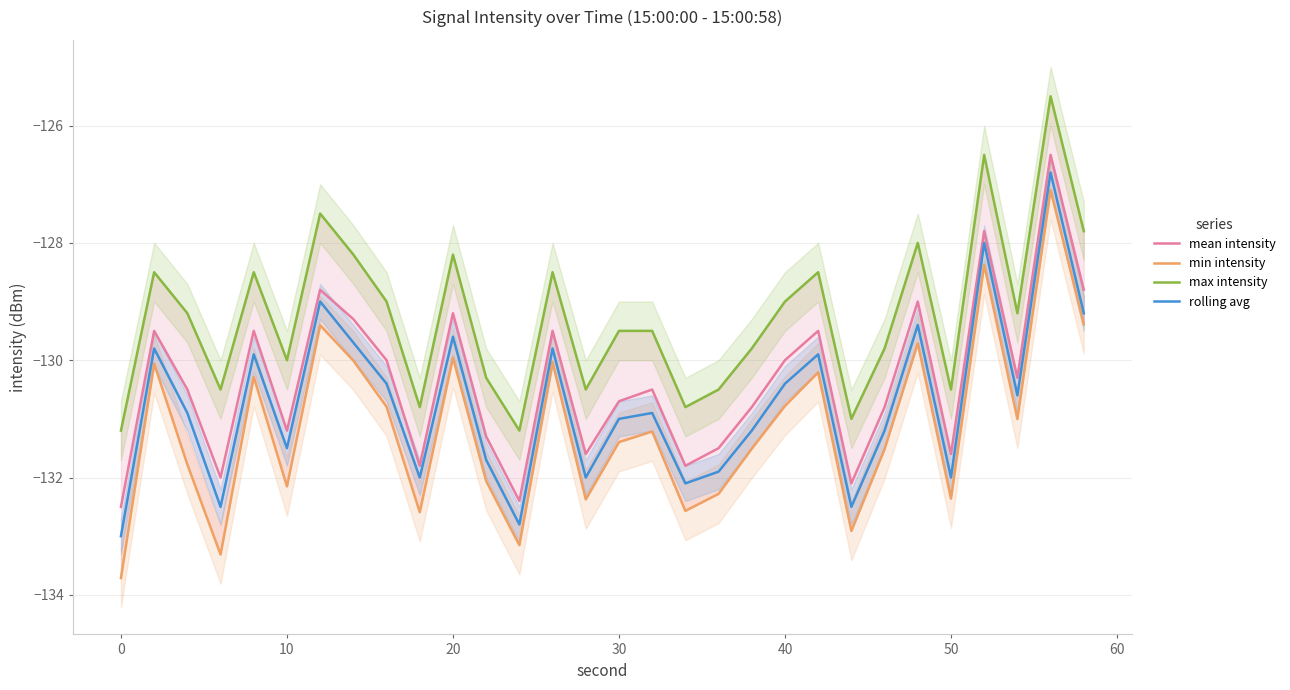

What is the difference between the second highest and minimum values in the mean intensity series?

4.7